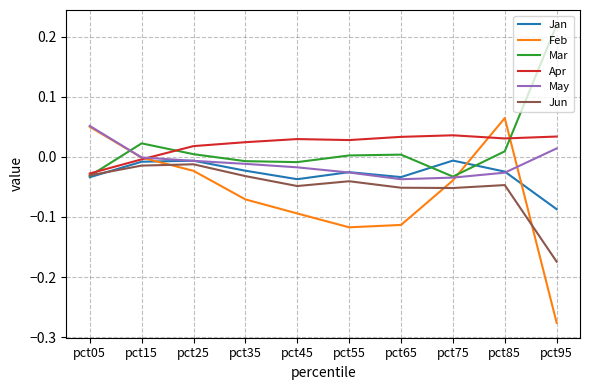

Which label corresponds to the smallest value in the chart?

pct95